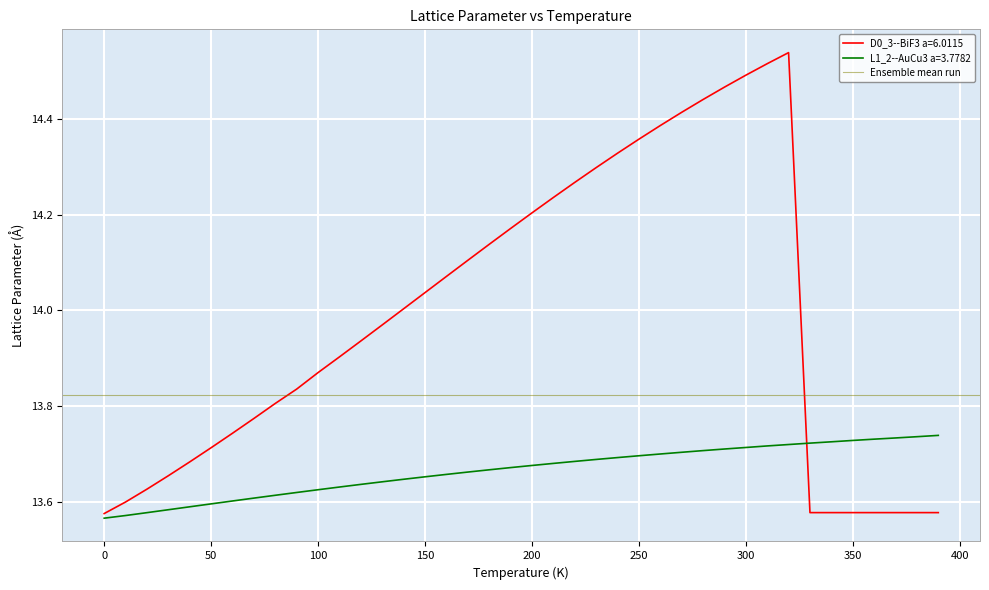

Is it true that D0_3--BiF3 a=6.0115 equals 3.7 at 0?

False